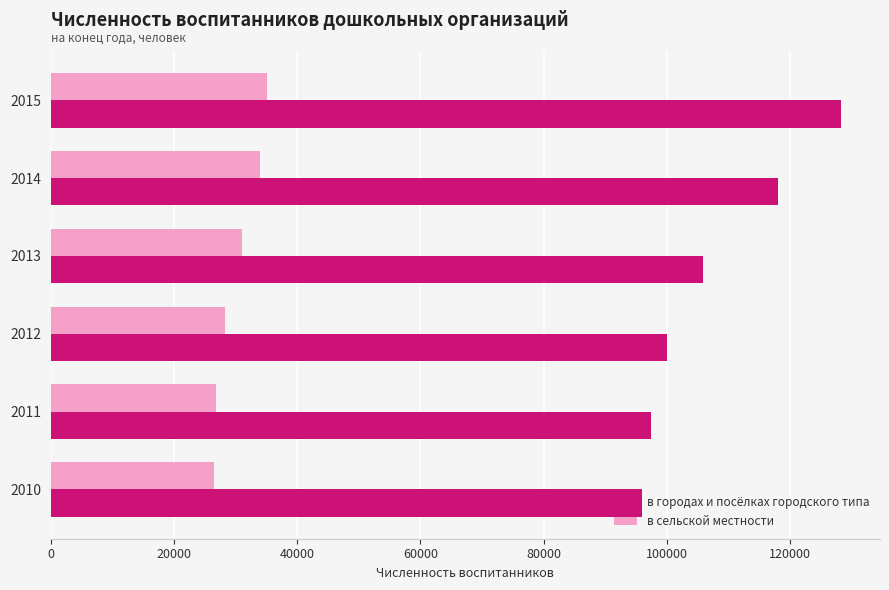

Which series has the largest total across all categories?

в городах и посёлках городского типа